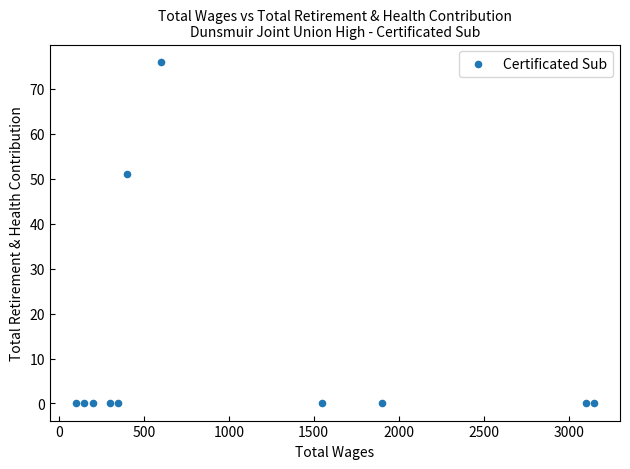

What Y value in the scatter plot is closest to 38?

51